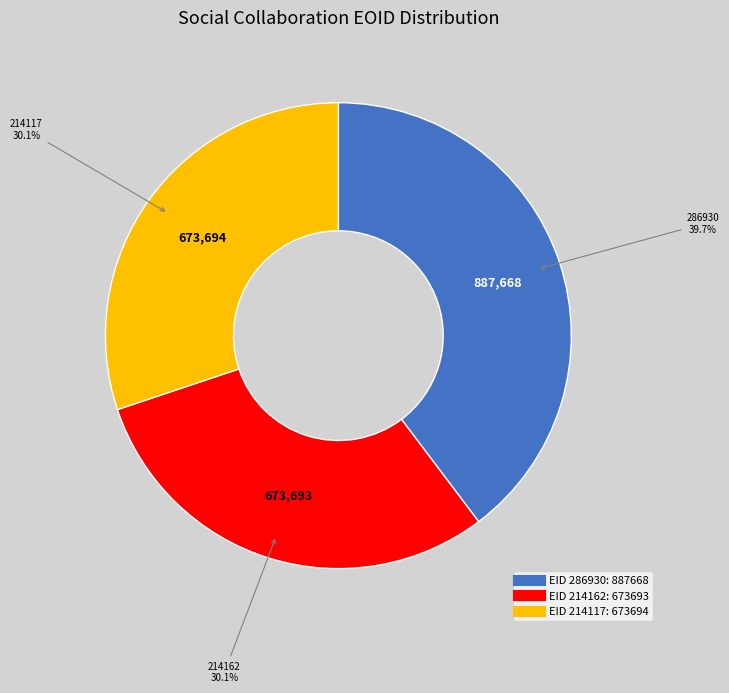

Is there any slice that represents more than half of the pie?

No